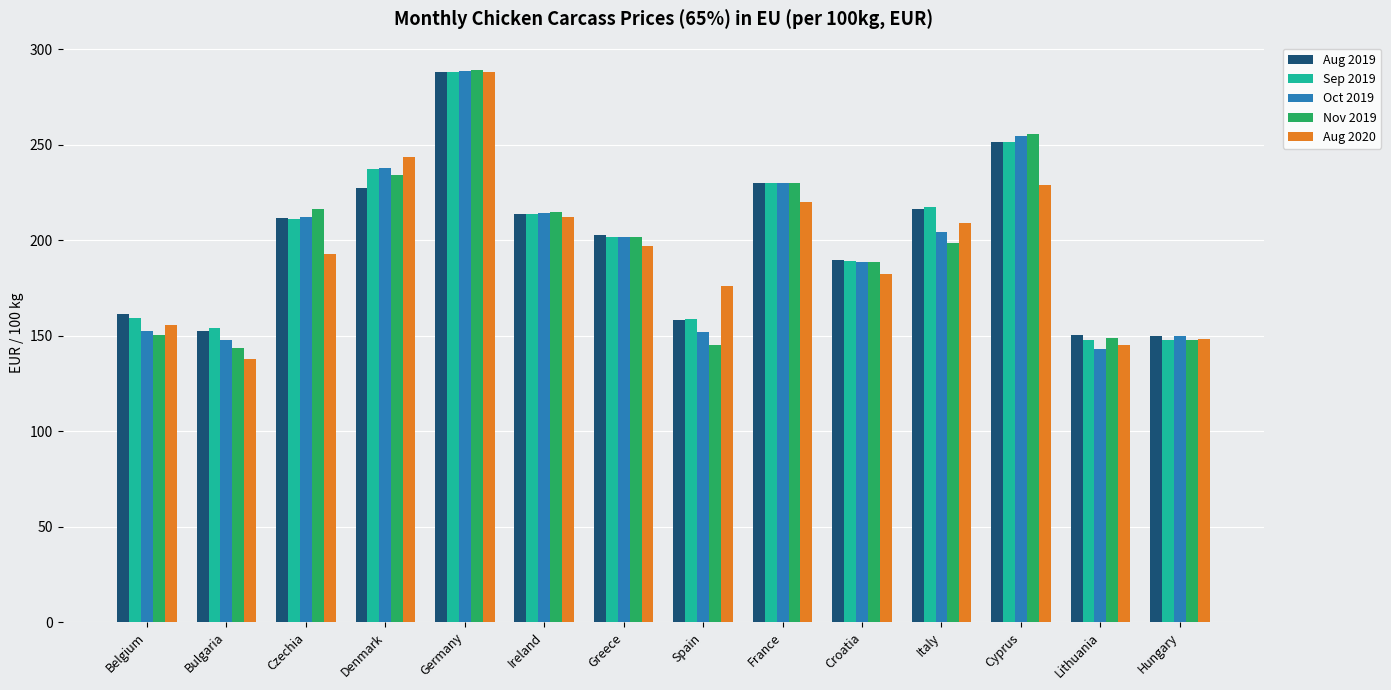

The value of Nov 2019 at Greece is 58.3. True or false?

False